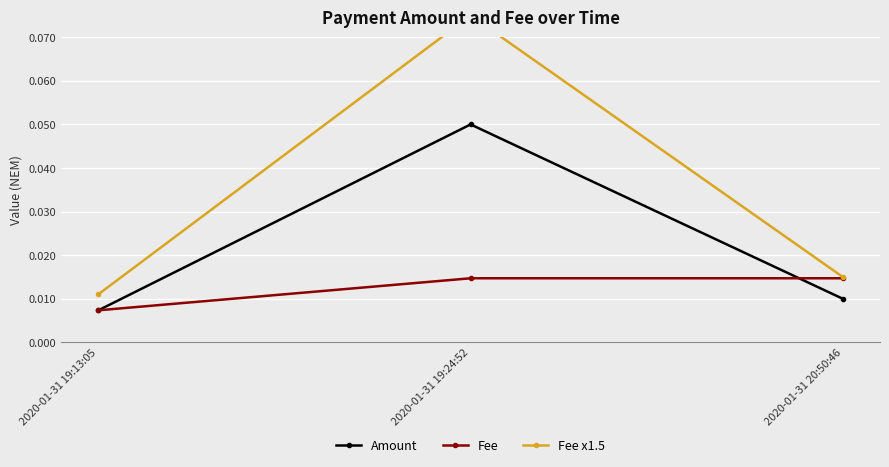

Is it true that Amount equals 0.0 at 2020-01-31 20:50:46?

True